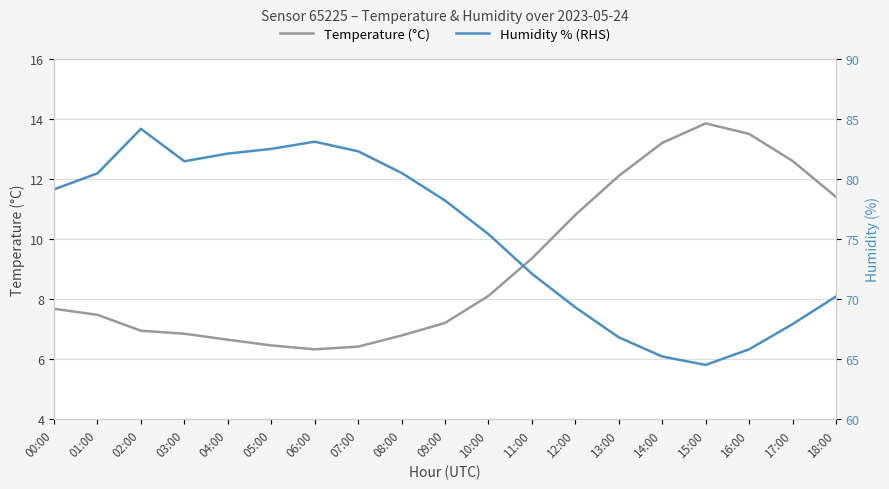

What is the label of the 19th point from the right?

00:00